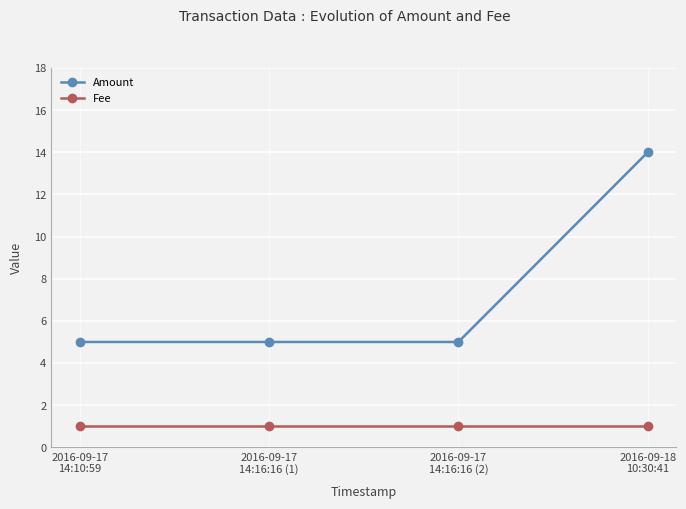

List the series in order of their overall mean, lowest first.

Fee, Amount